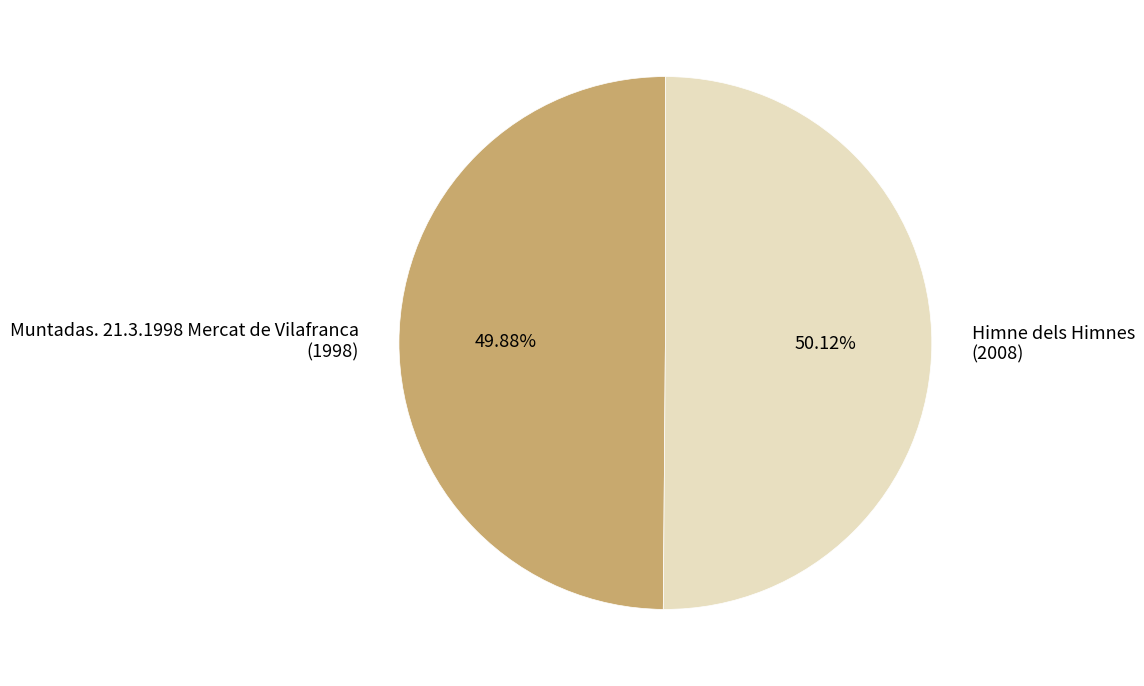

What percentage is the Muntadas. 21.3.1998 Mercat de Vilafranca slice, to the nearest percent?

50%